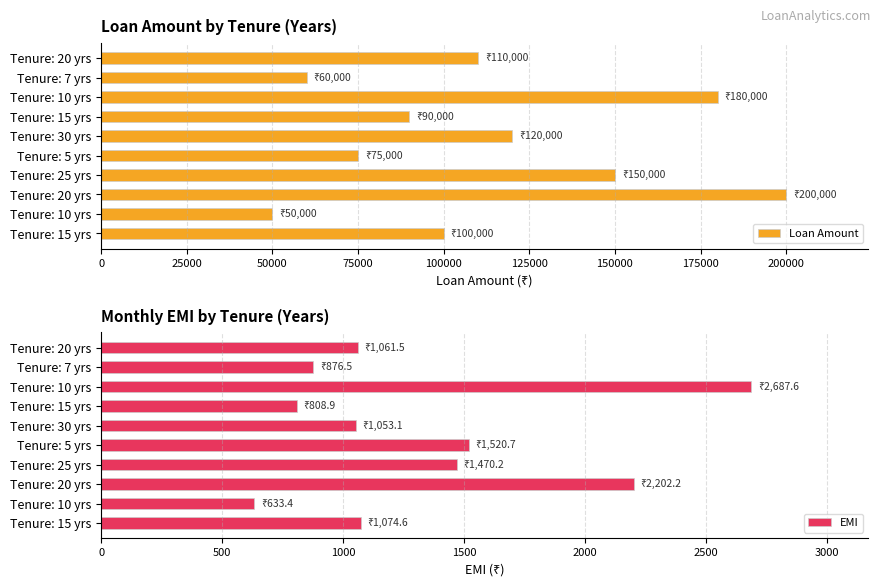

What is the difference between the highest and lowest values at Tenure: 5 yrs?

73479.3